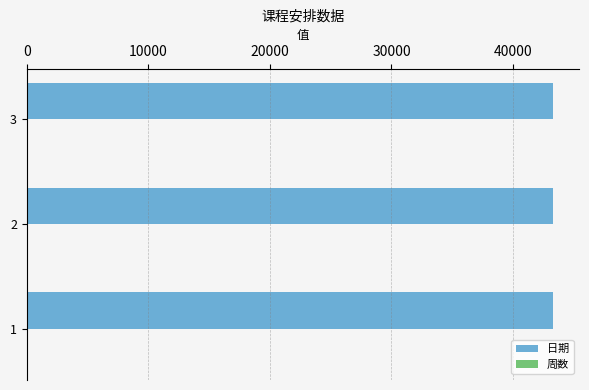

The value of 日期 at 2 is 43272. True or false?

True